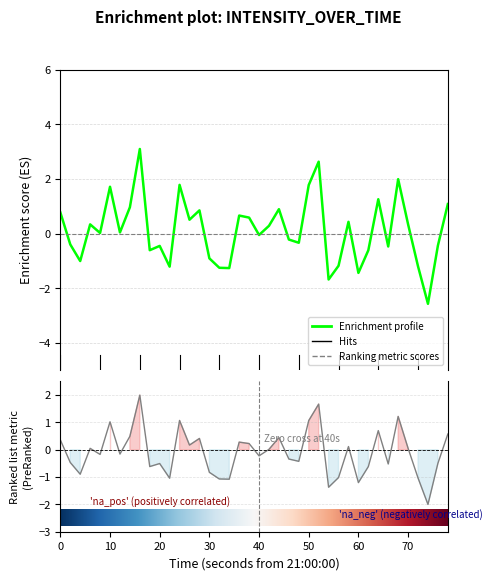

Is this an area chart (filled region under the line)?

No